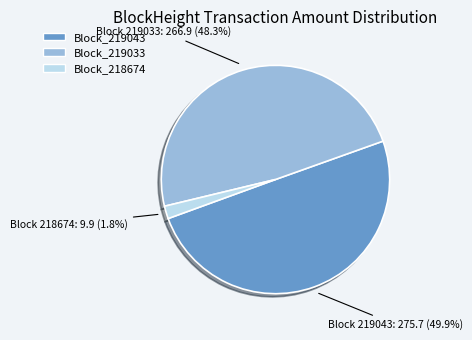

Is the sum of Block_218674 and Block_219043 greater than half?

Yes